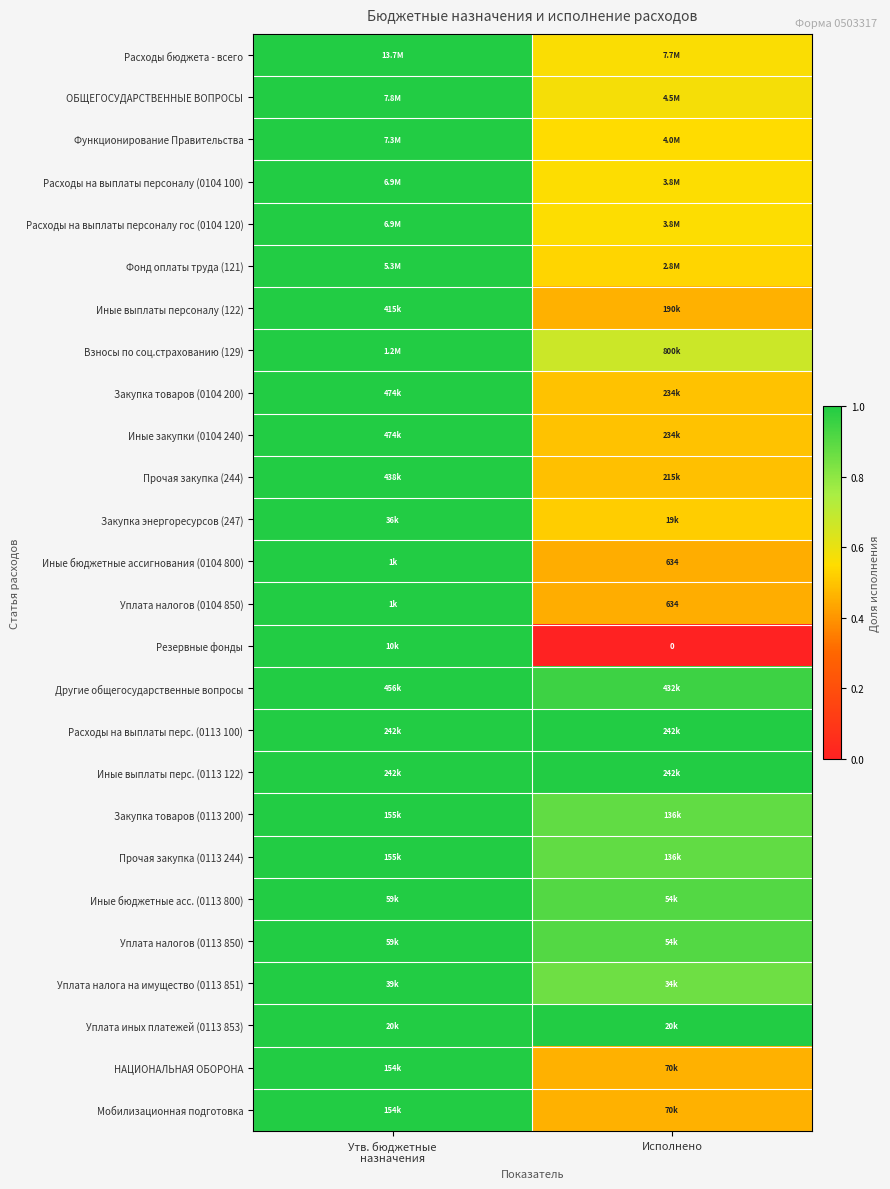

What is the difference between the maximum and minimum values in the Закупка товаров (0113 200) series?

0.1